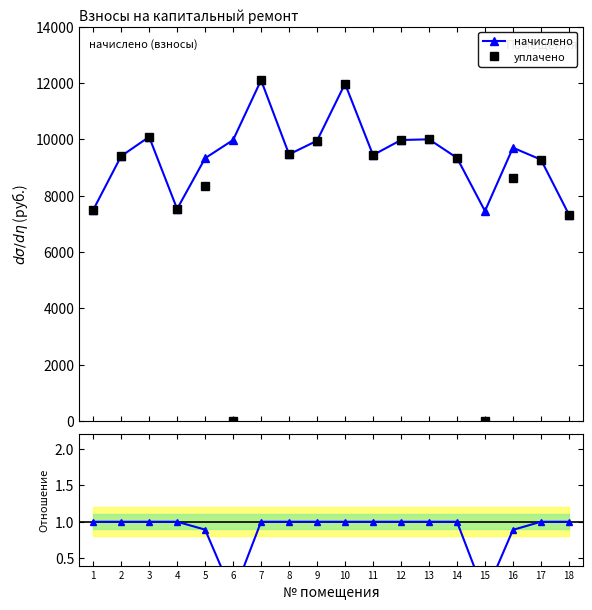

Rank the series at 1 from highest to lowest value.

начислено, уплачено, уплачено/начислено